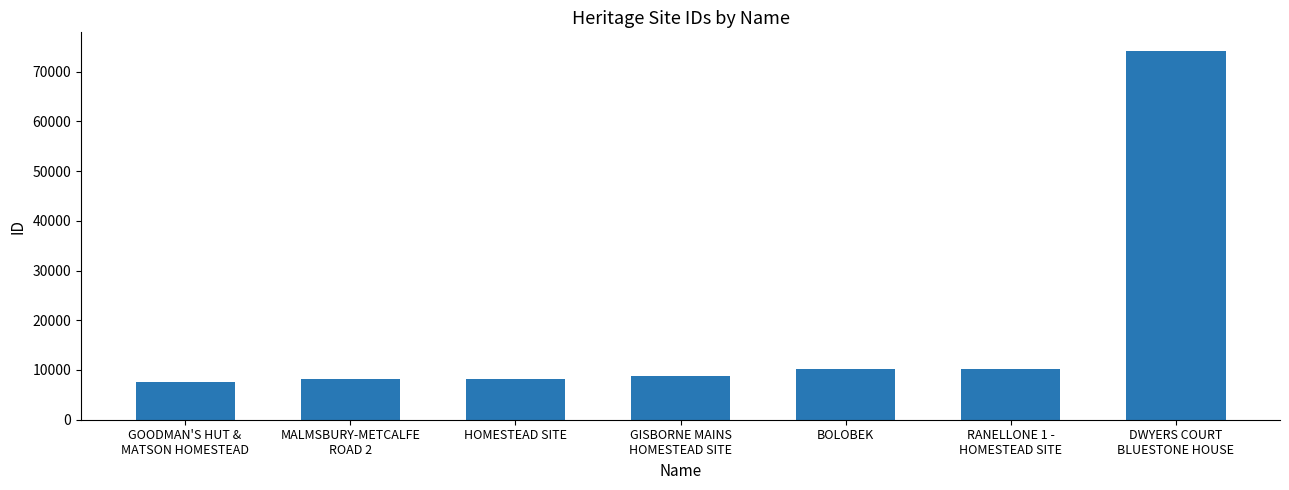

What is the change in value from GOODMAN'S HUT &
MATSON HOMESTEAD to GISBORNE MAINS
HOMESTEAD SITE?

+1127